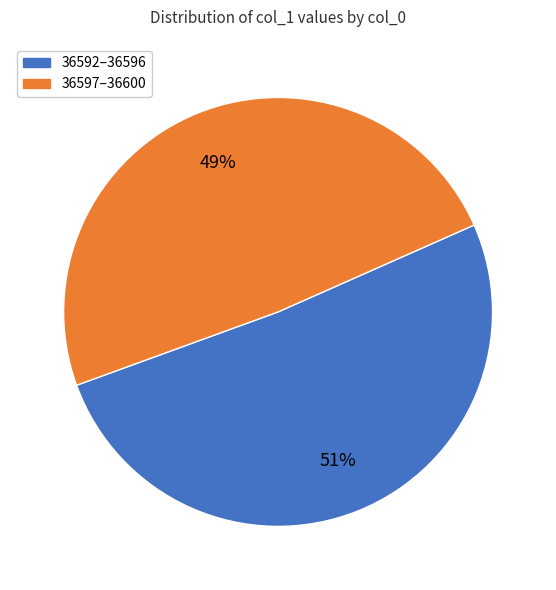

Is there any slice that represents more than half of the pie?

Yes